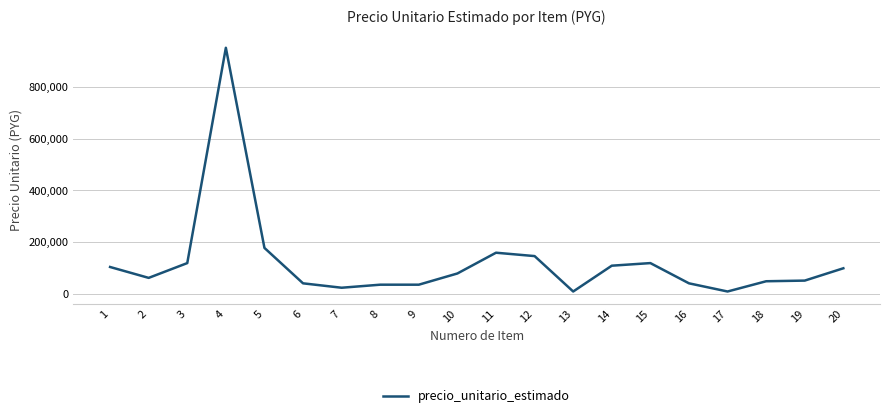

The chart shows a value of 229083 at 12. True or false?

False